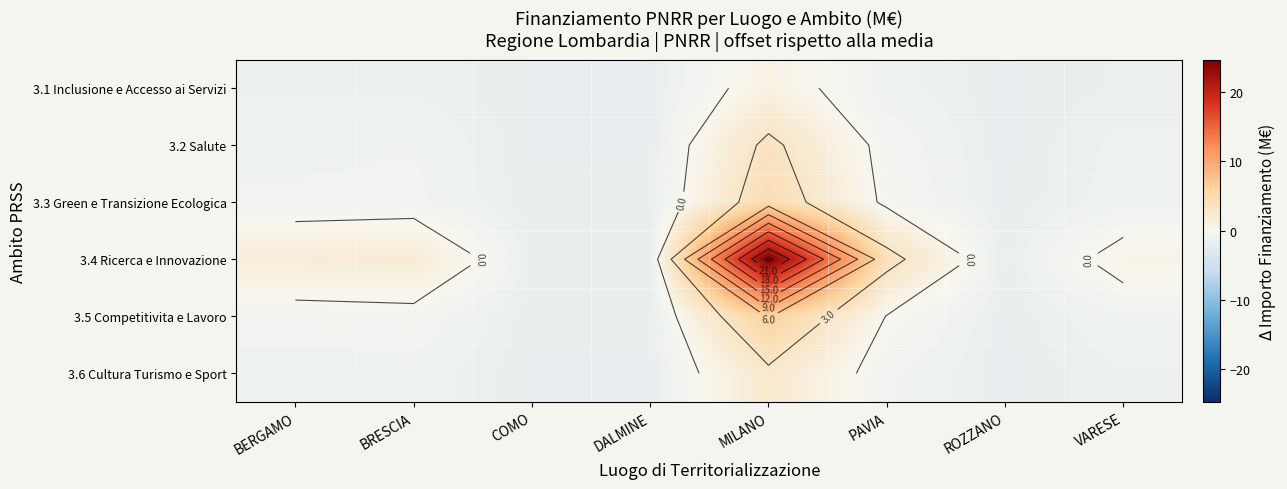

At which label is 3.4 Ricerca e Innovazione closest to 11?

PAVIA